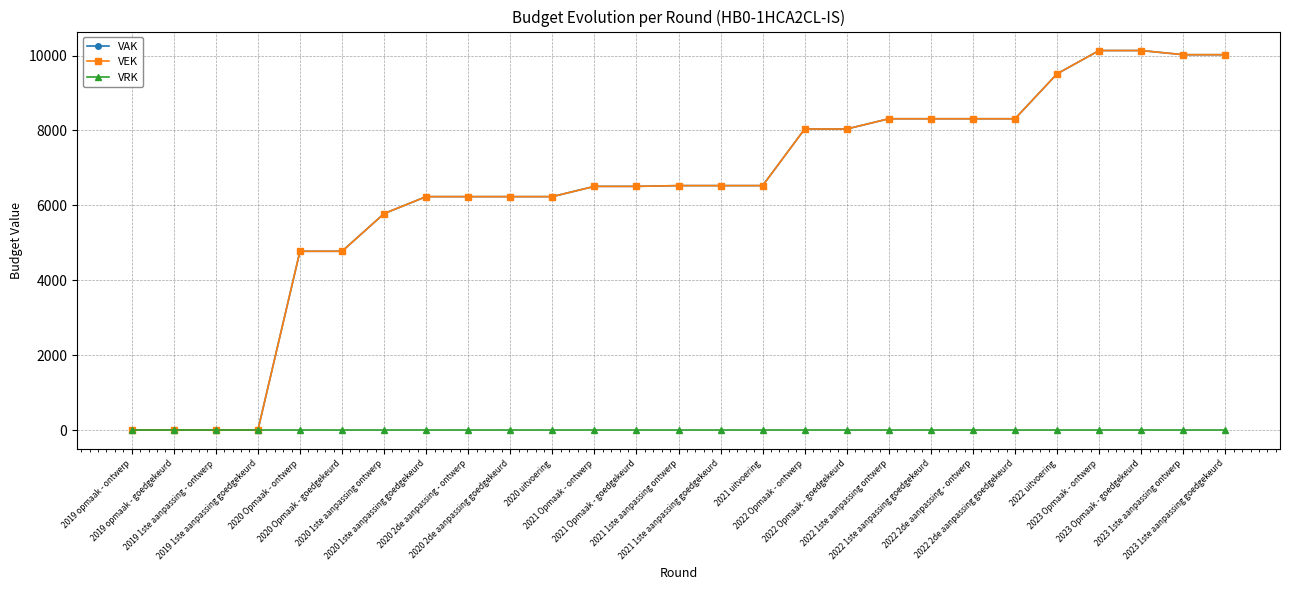

What is the label of the 10th point from the right?

2022 Opmaak - goedgekeurd